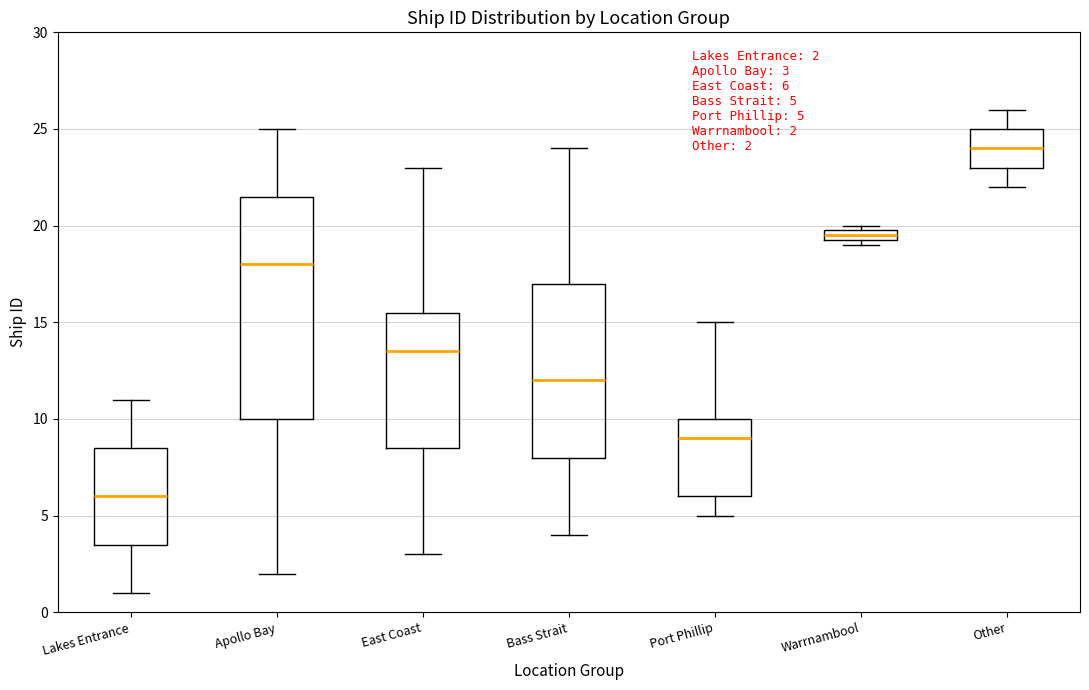

Which box is the tallest, from its lower edge to its upper edge?

Apollo Bay